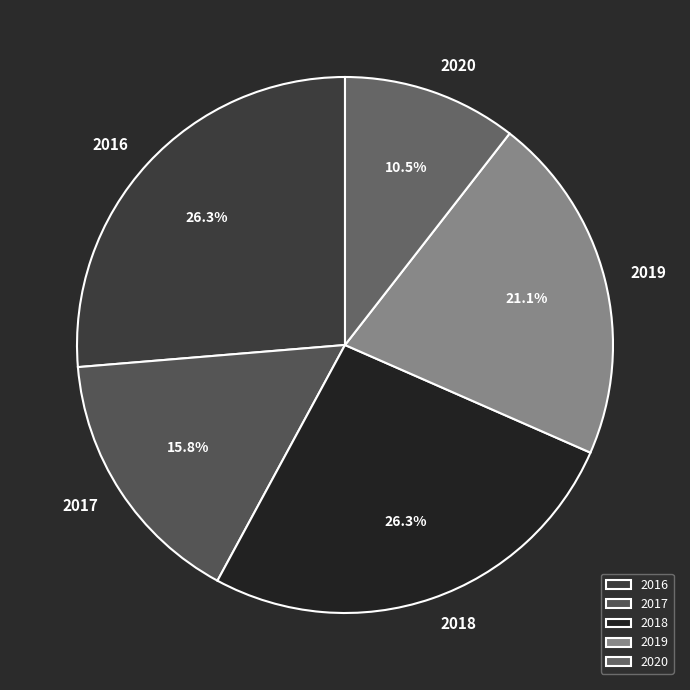

Does any single category account for the majority?

No